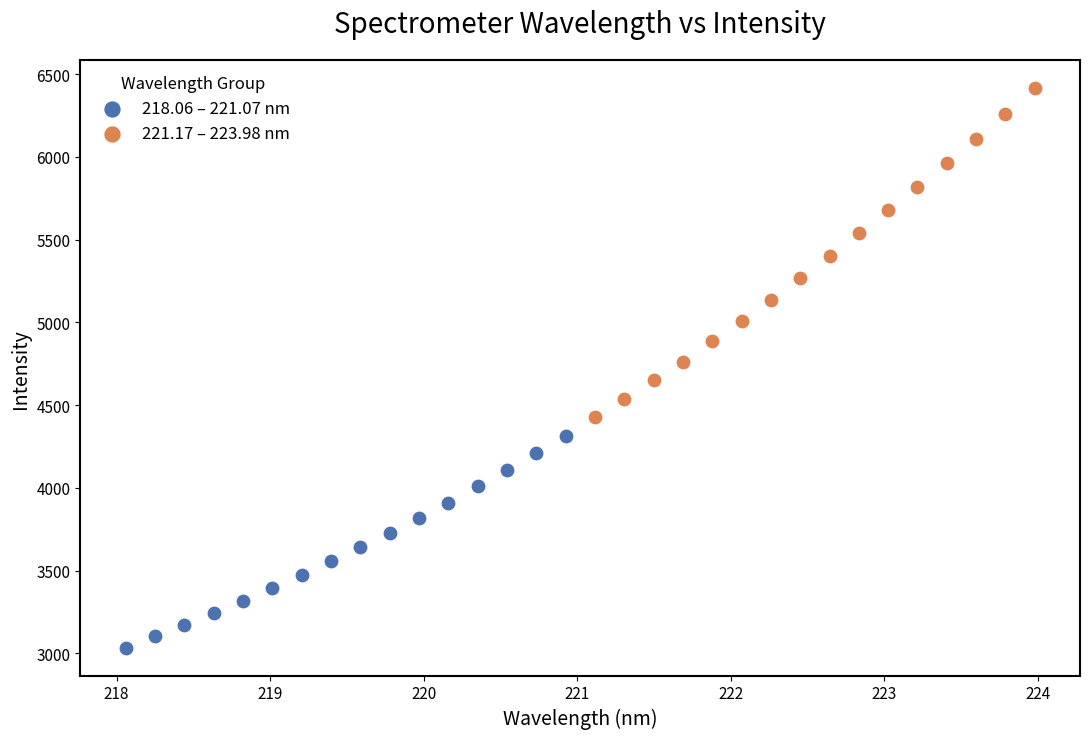

Which series reaches the minimum Y coordinate?

218.06 – 221.07 nm